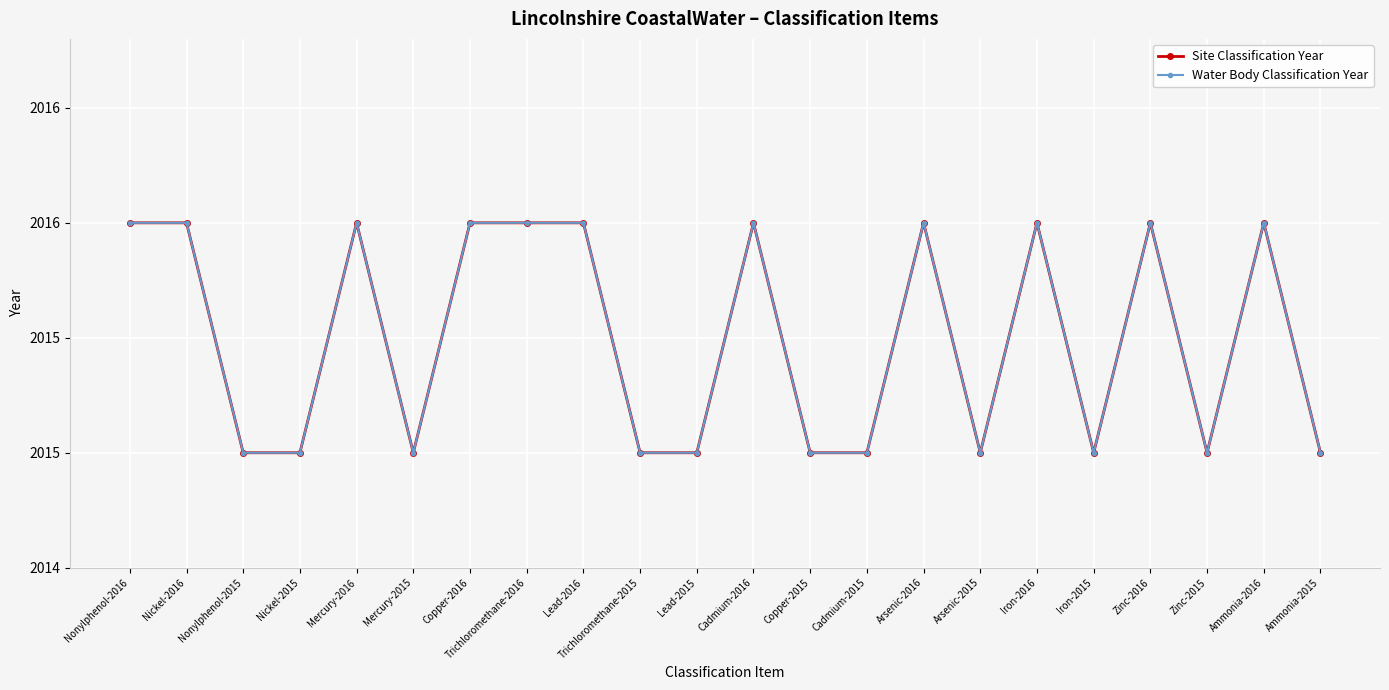

Rank the categories by Site Classification Year value from highest to lowest.

Nonylphenol-2016, Nickel-2016, Mercury-2016, Copper-2016, Trichloromethane-2016, Lead-2016, Cadmium-2016, Arsenic-2016, Iron-2016, Zinc-2016, Ammonia-2016, Nonylphenol-2015, Nickel-2015, Mercury-2015, Trichloromethane-2015, Lead-2015, Copper-2015, Cadmium-2015, Arsenic-2015, Iron-2015, Zinc-2015, Ammonia-2015